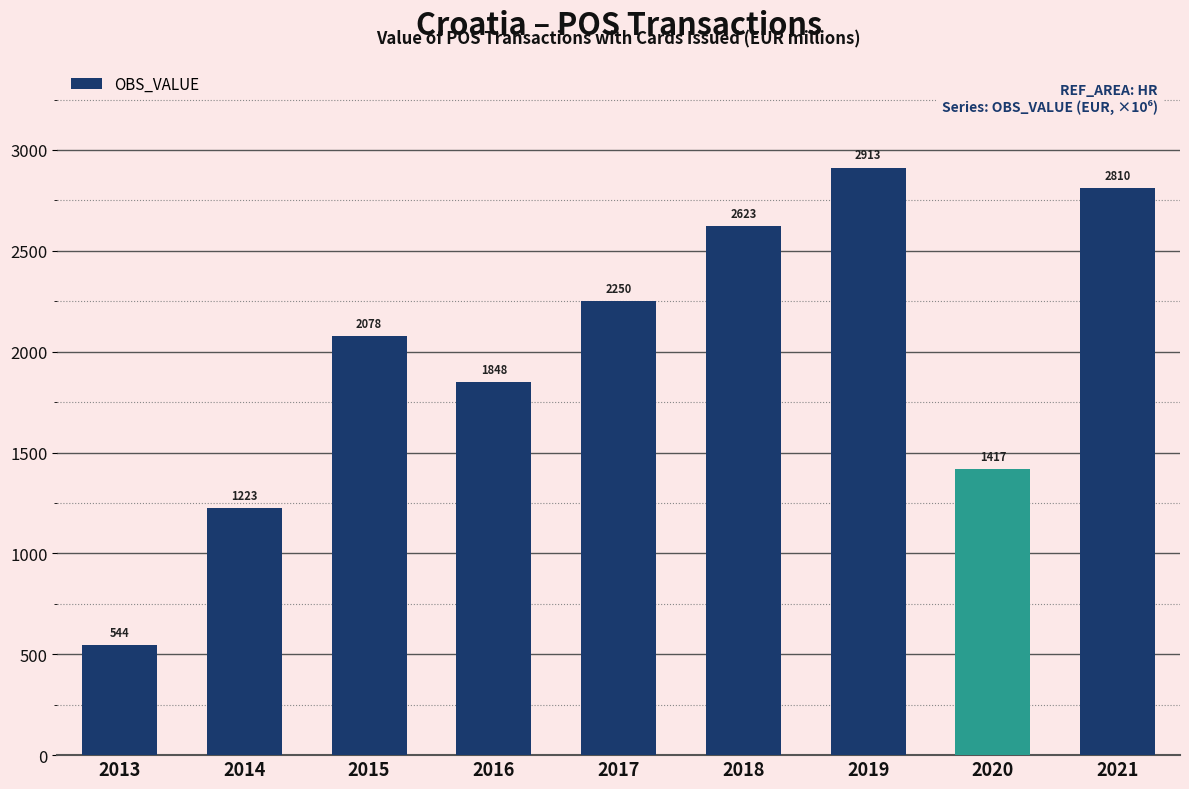

Between 2020 and 2018, which is larger?

2018